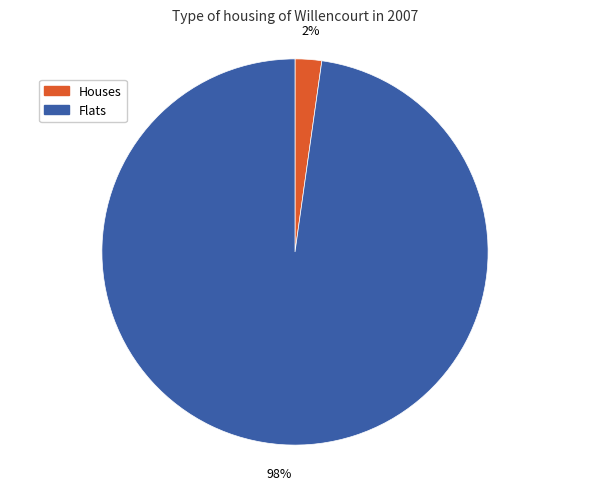

Between Flats and Houses, which is larger?

Flats